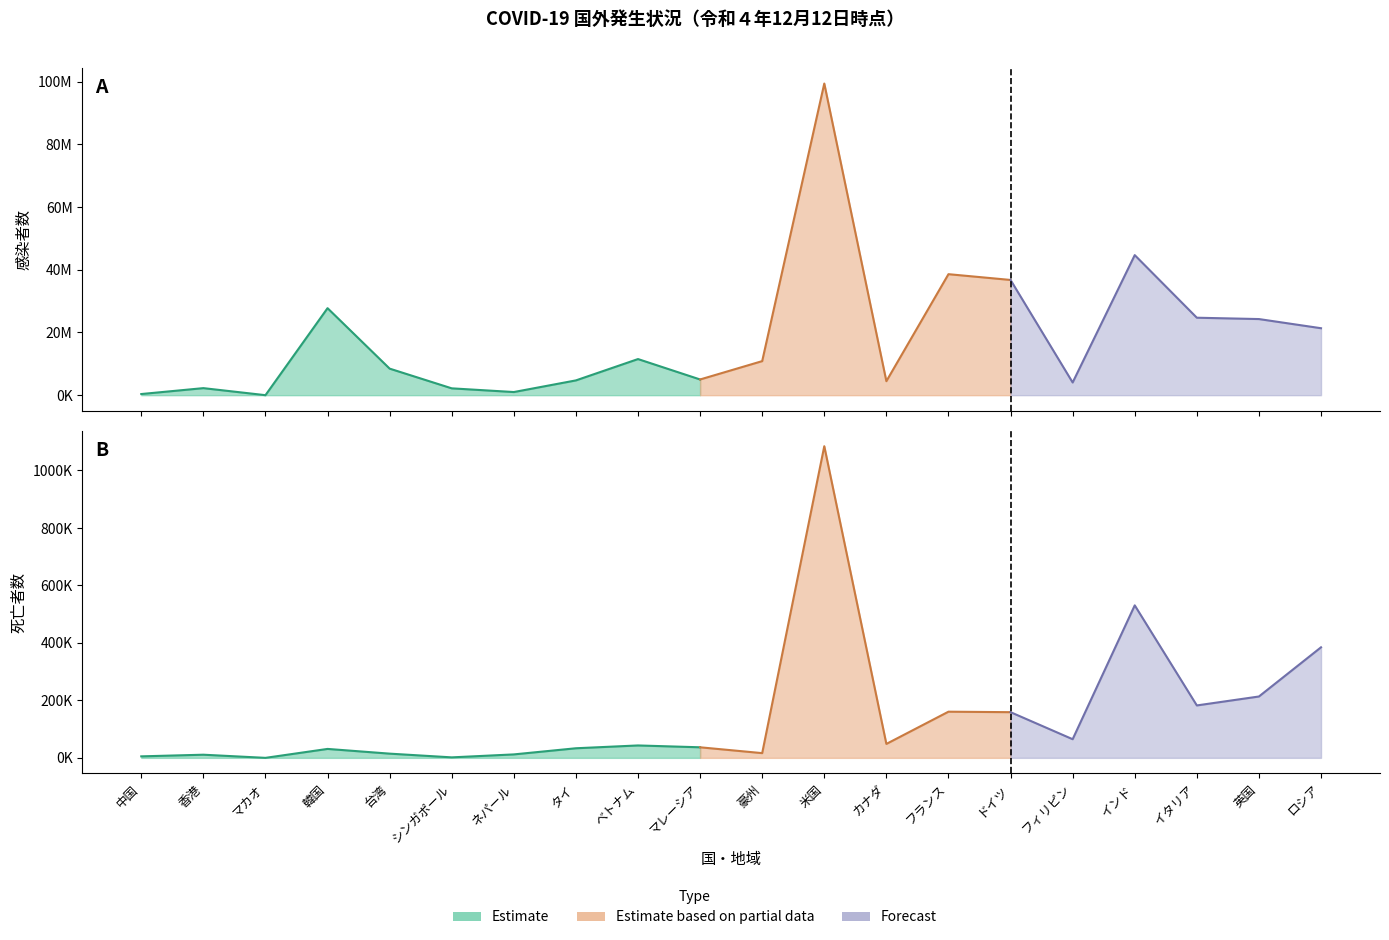

Which series has the largest range (max minus min)?

感染者